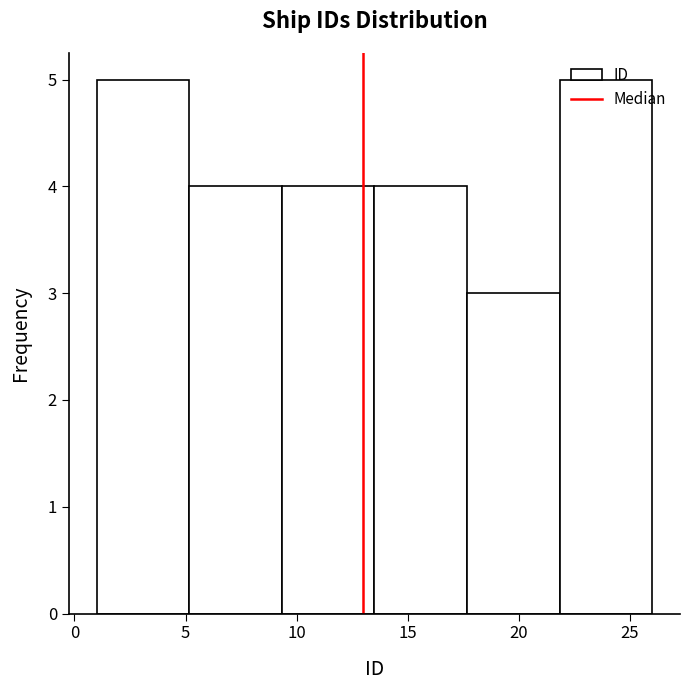

Reading left to right, list every bar in this chart as the range it spans on the x-axis followed by its height. Neither the bar edges nor the heights are printed on the chart, so give them approximately, as read against the axes.

1.0 to 5.0: 5
5.0 to 9.5: 4
9.5 to 13.5: 4
13.5 to 17.5: 4
17.5 to 22.0: 3
22.0 to 26.0: 5